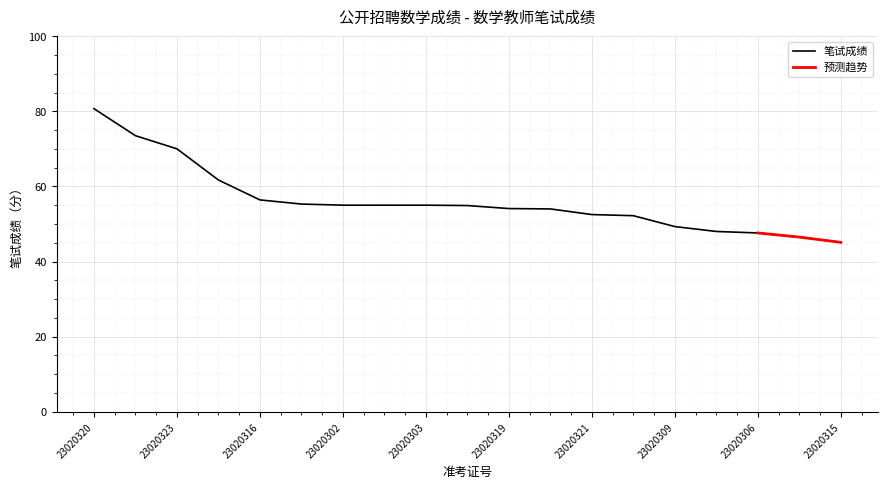

Is it true that the value at 23020322 is 54.0?

True